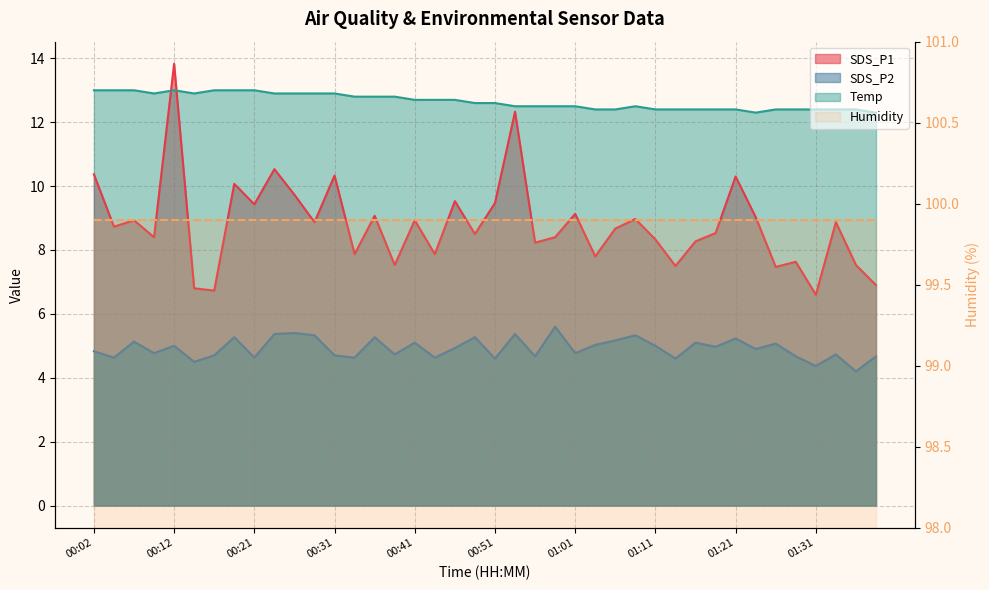

What is the average value of the SDS_P1 series?

8.8